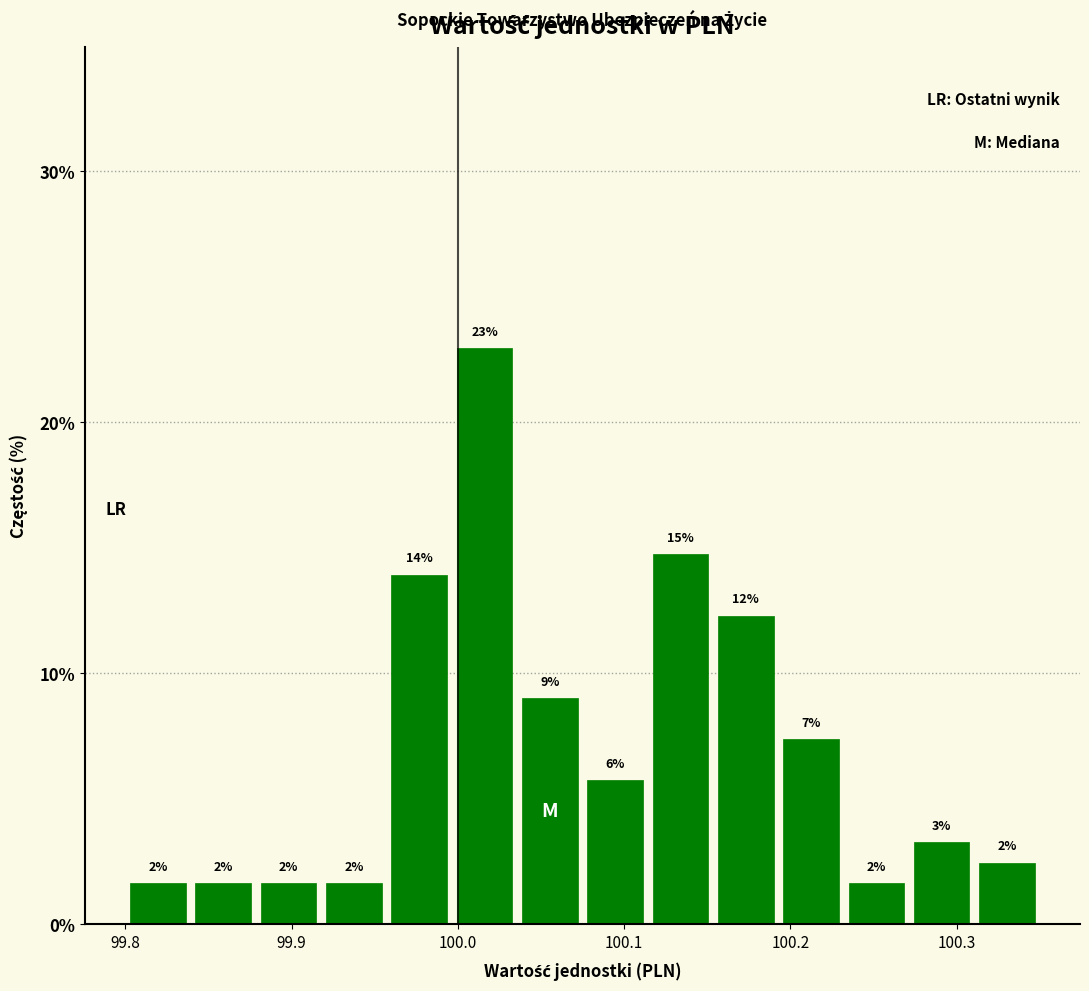

Read against the x-axis, roughly where is the centre of the tallest bar?

100.02